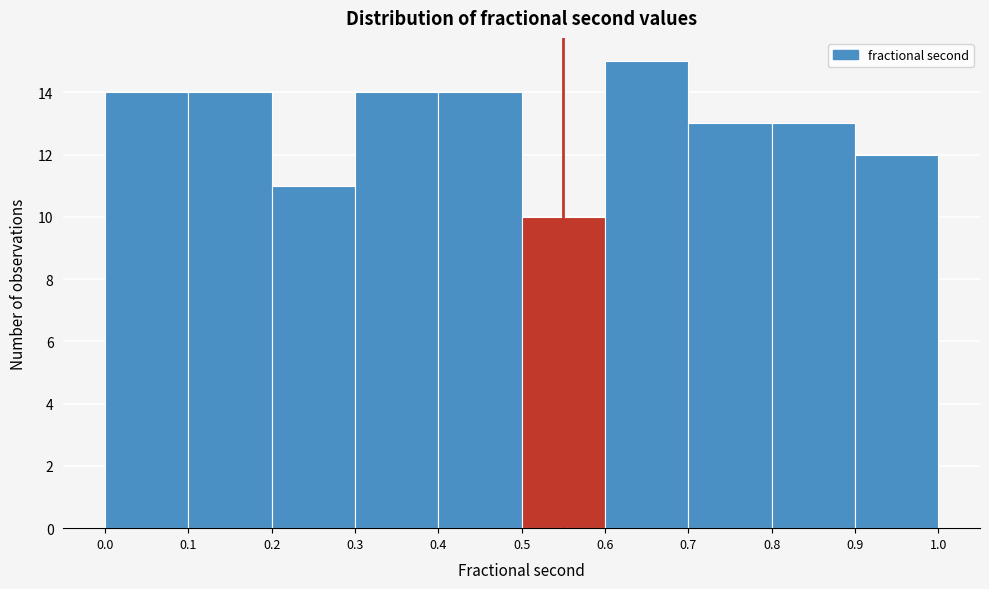

Over which range of the x-axis is the bar tallest?

0.6 to 0.7